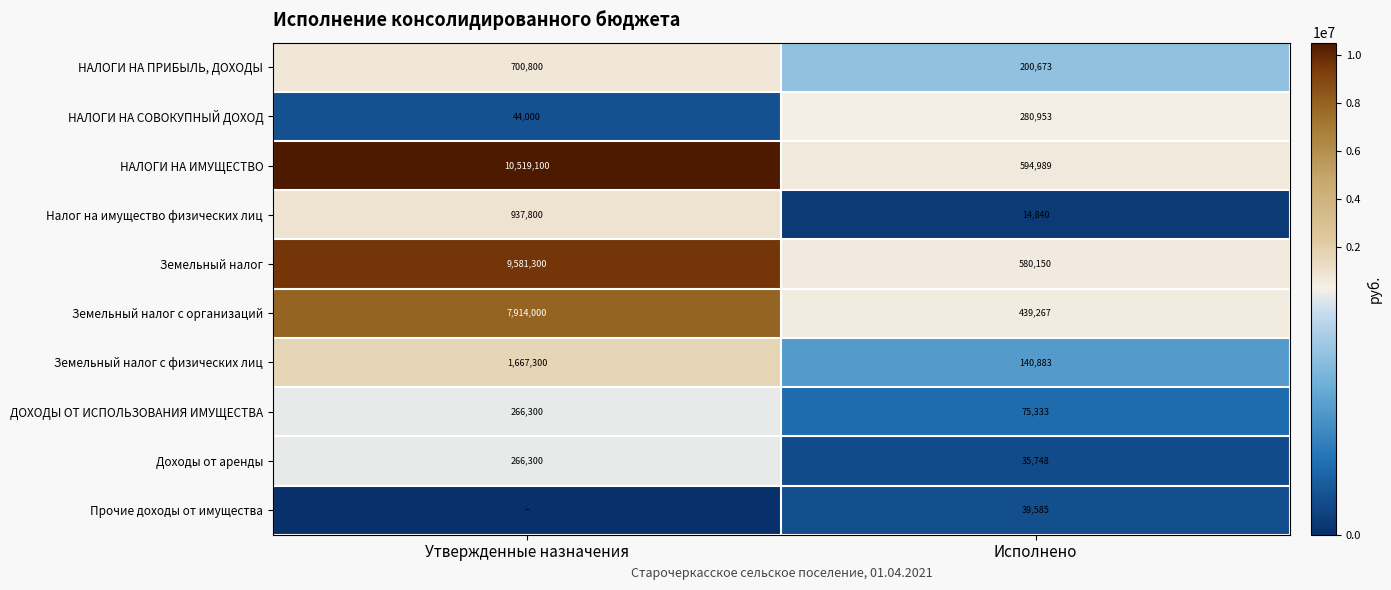

Is the value of НАЛОГИ НА ИМУЩЕСТВО at Исполнено greater than the value of НАЛОГИ НА ПРИБЫЛЬ, ДОХОДЫ at Утвержденные назначения?

No